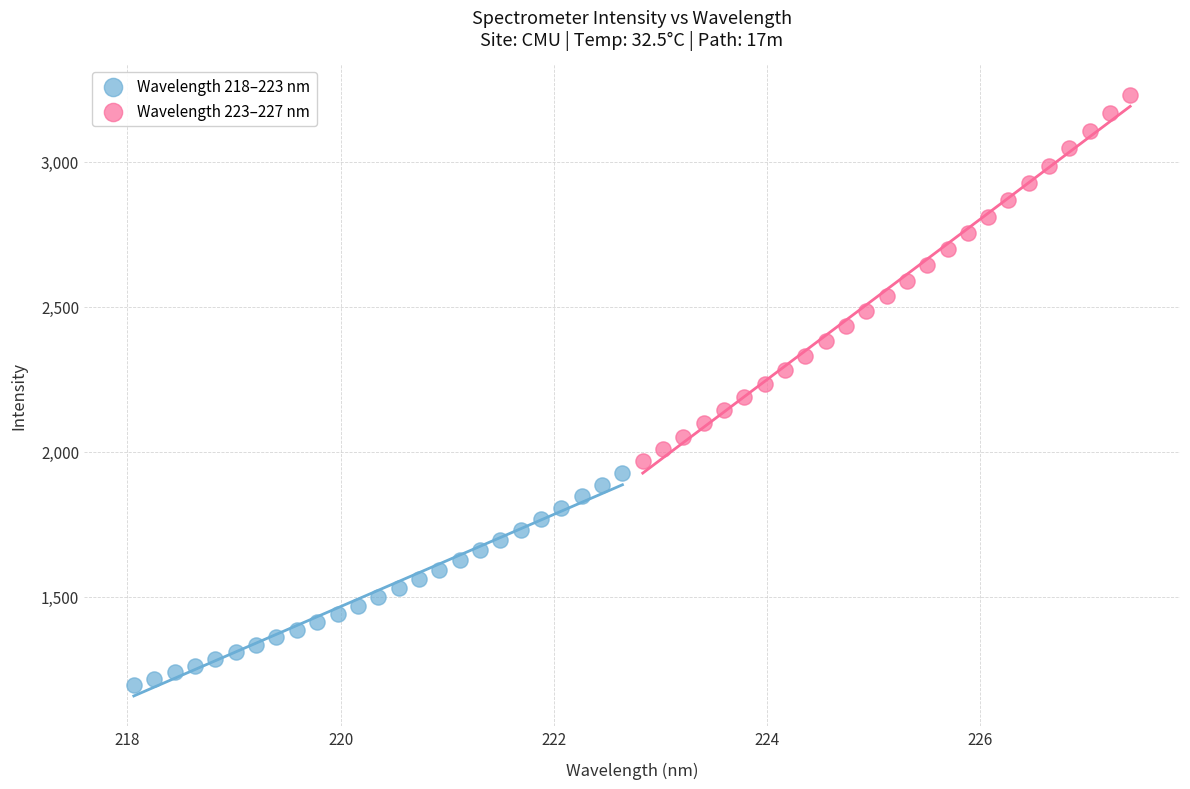

What are all the series names shown in the legend?

Wavelength 218–223 nm, Wavelength 223–227 nm